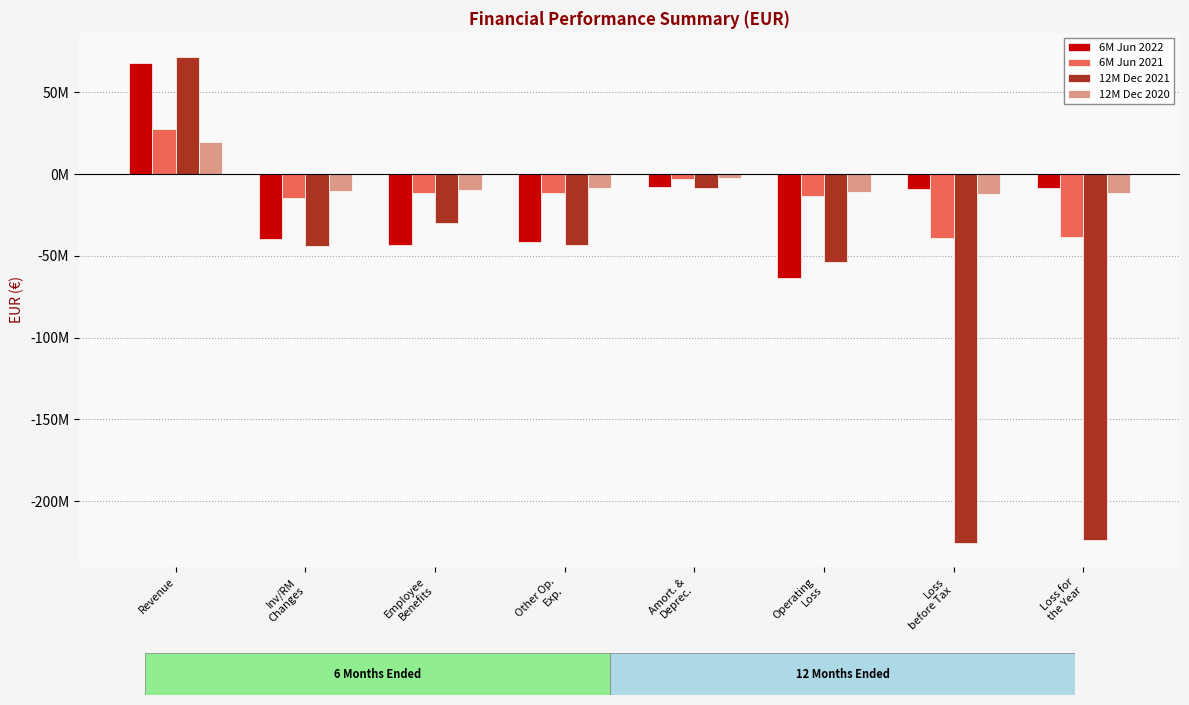

At Employee
Benefits, list the series in order from largest to smallest.

12M Dec 2020, 6M Jun 2021, 12M Dec 2021, 6M Jun 2022